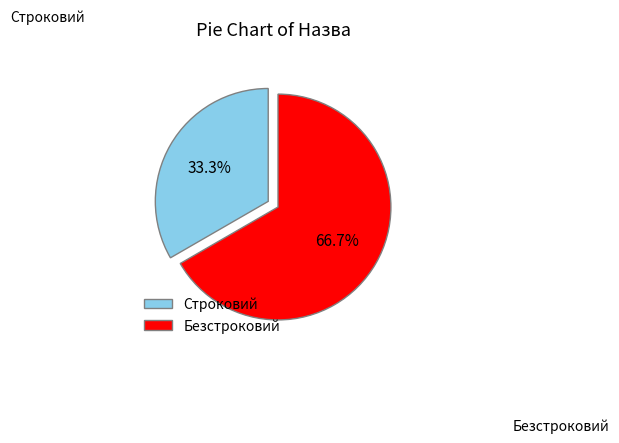

The Безстроковий slice represents 67% of the pie. True or false?

True